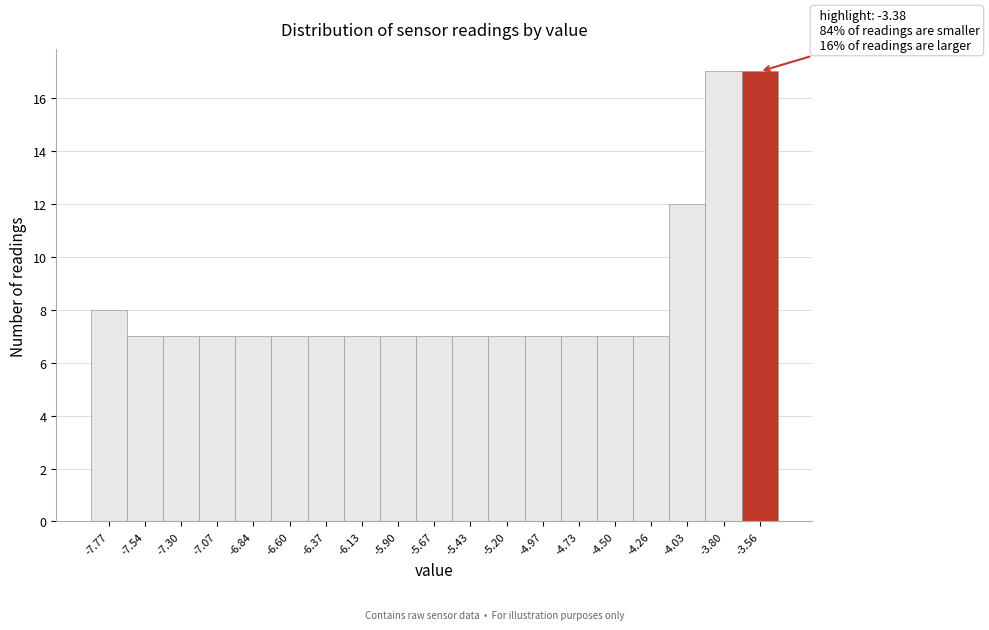

Reading right to left, list all the values displayed in this chart.

-3.56=17	-3.80=17	-4.03=12	-4.26=7	-4.50=7	-4.73=7	-4.97=7	-5.20=7	-5.43=7	-5.67=7	-5.90=7	-6.13=7	-6.37=7	-6.60=7	-6.84=7	-7.07=7	-7.30=7	-7.54=7	-7.77=8